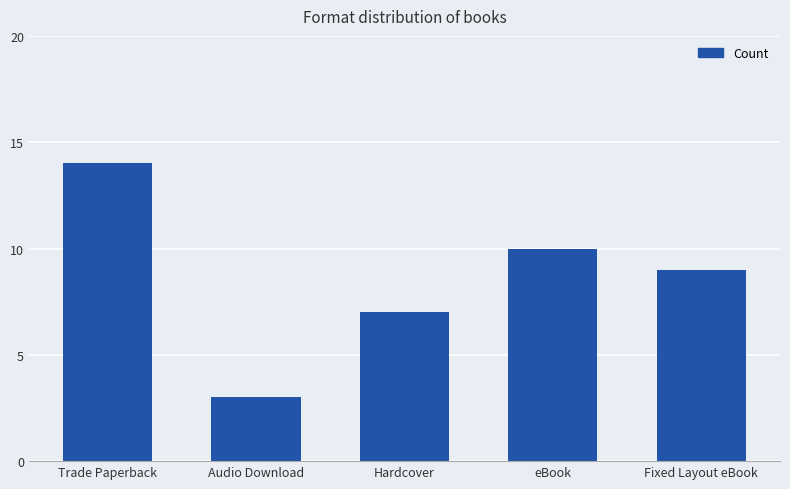

Rank the categories by value from lowest to highest.

Audio Download, Hardcover, Fixed Layout eBook, eBook, Trade Paperback